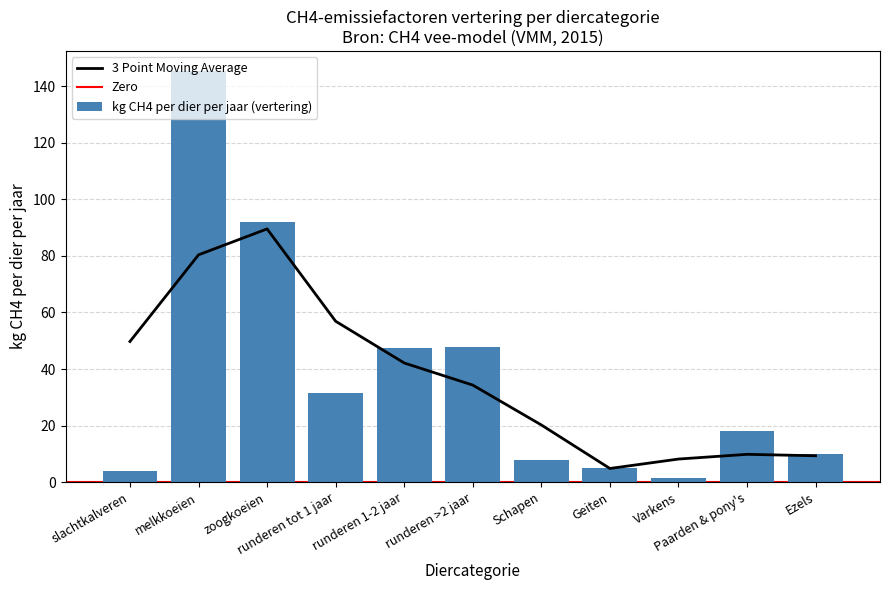

List the labels in order of value, largest first.

melkkoeien, zoogkoeien, runderen >2 jaar, runderen 1-2 jaar, runderen tot 1 jaar, Paarden & pony's, Ezels, Schapen, Geiten, slachtkalveren, Varkens